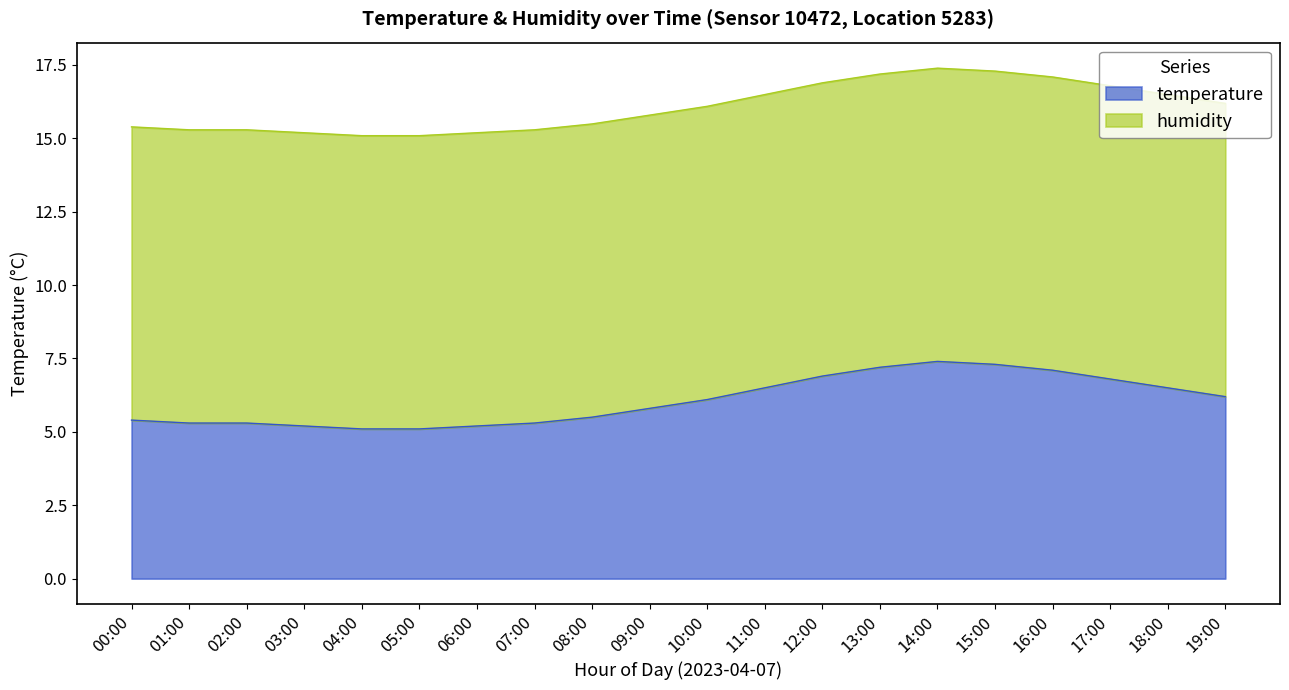

Between 00:00 and 13:00, which is larger?

13:00